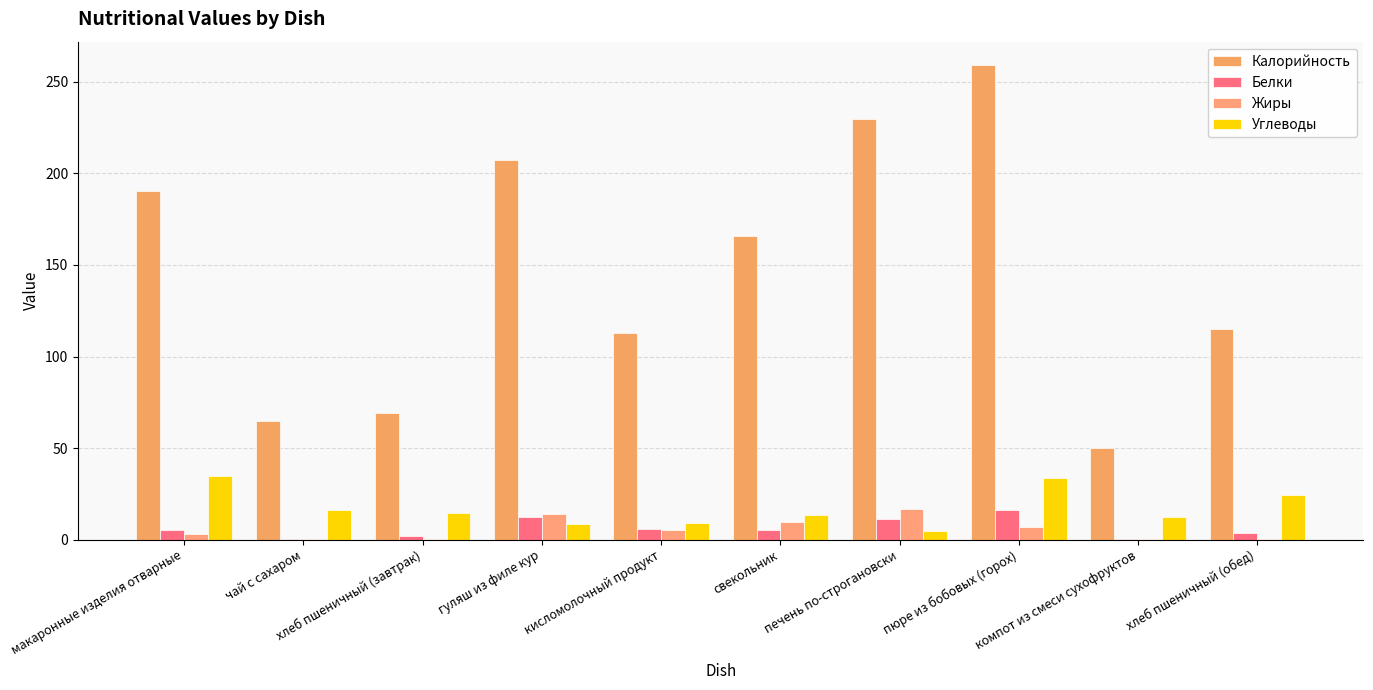

How many values in the Углеводы series exceed 14?

5